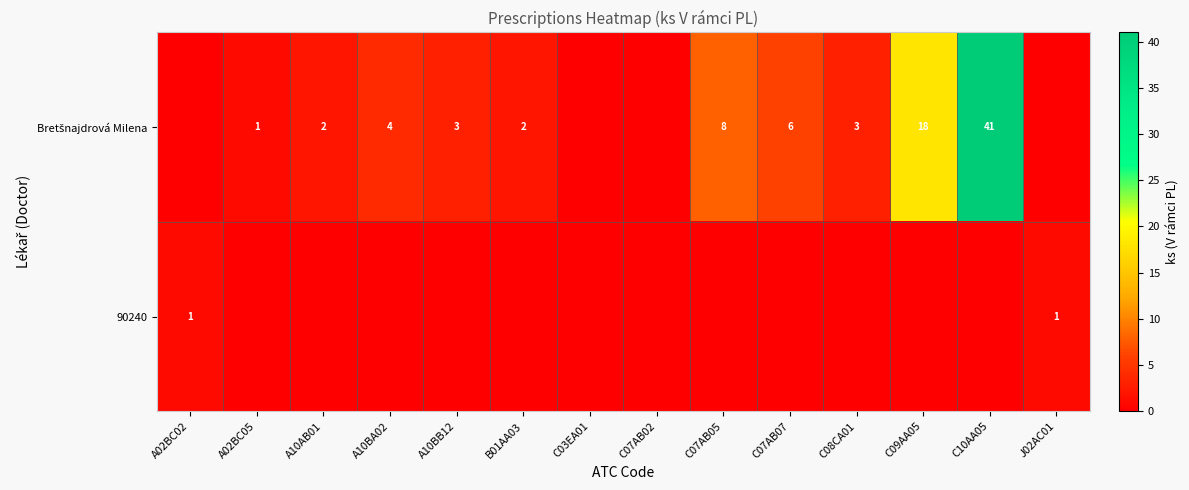

How many data points does each series have?

14